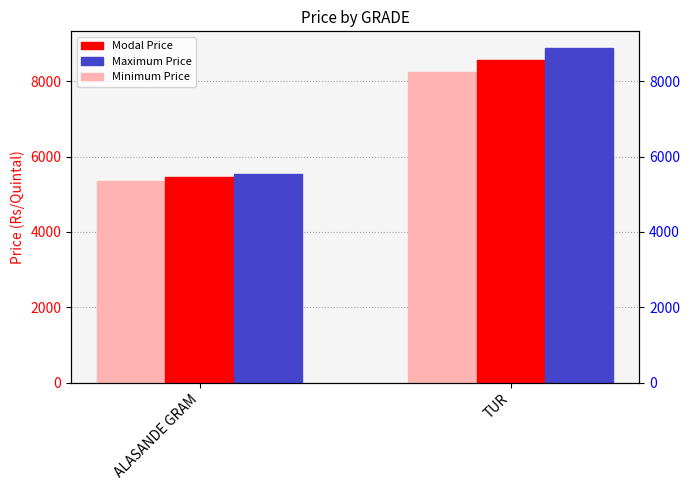

Is it true that Maximum Price equals 5529 at ALASANDE GRAM?

True